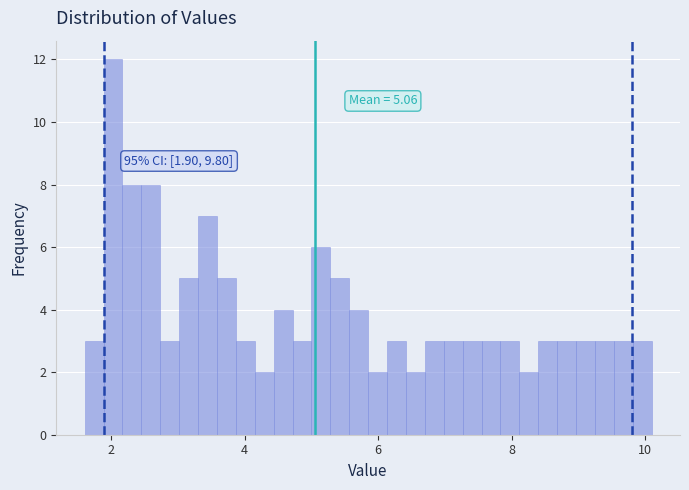

Around what value on the x-axis is the tallest bar? Give the approximate position of its centre, as read against the axis.

2.0